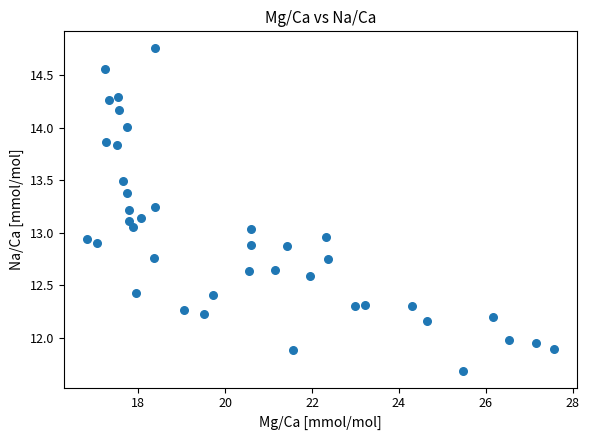

What is the range of Y values (max minus min)?

3.1